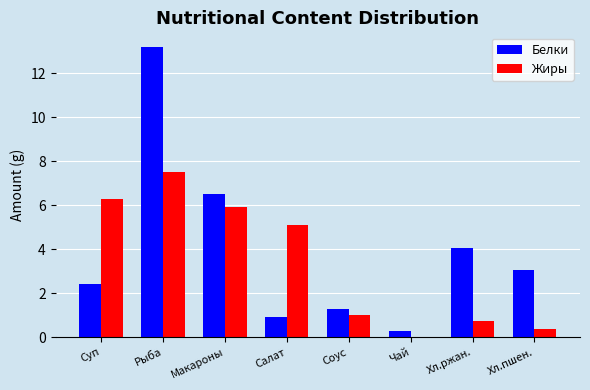

What is the average value of the Жиры series?

3.4